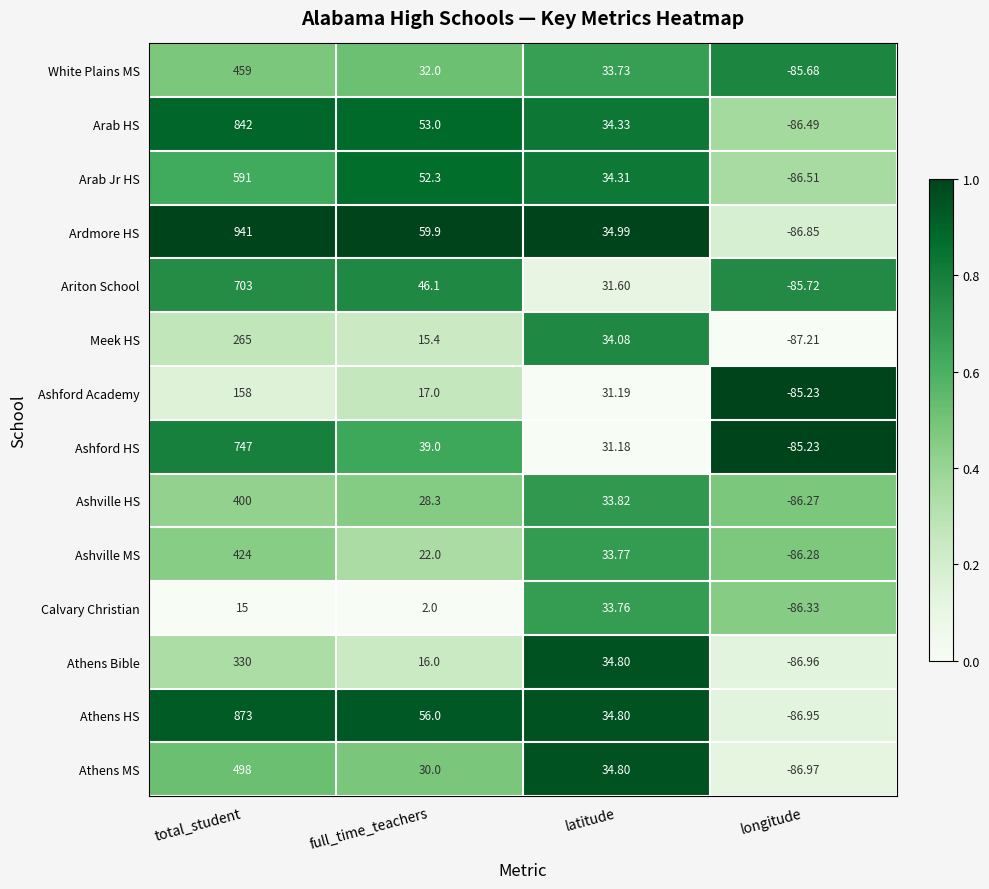

Which series has the largest range (max minus min)?

Ardmore HS